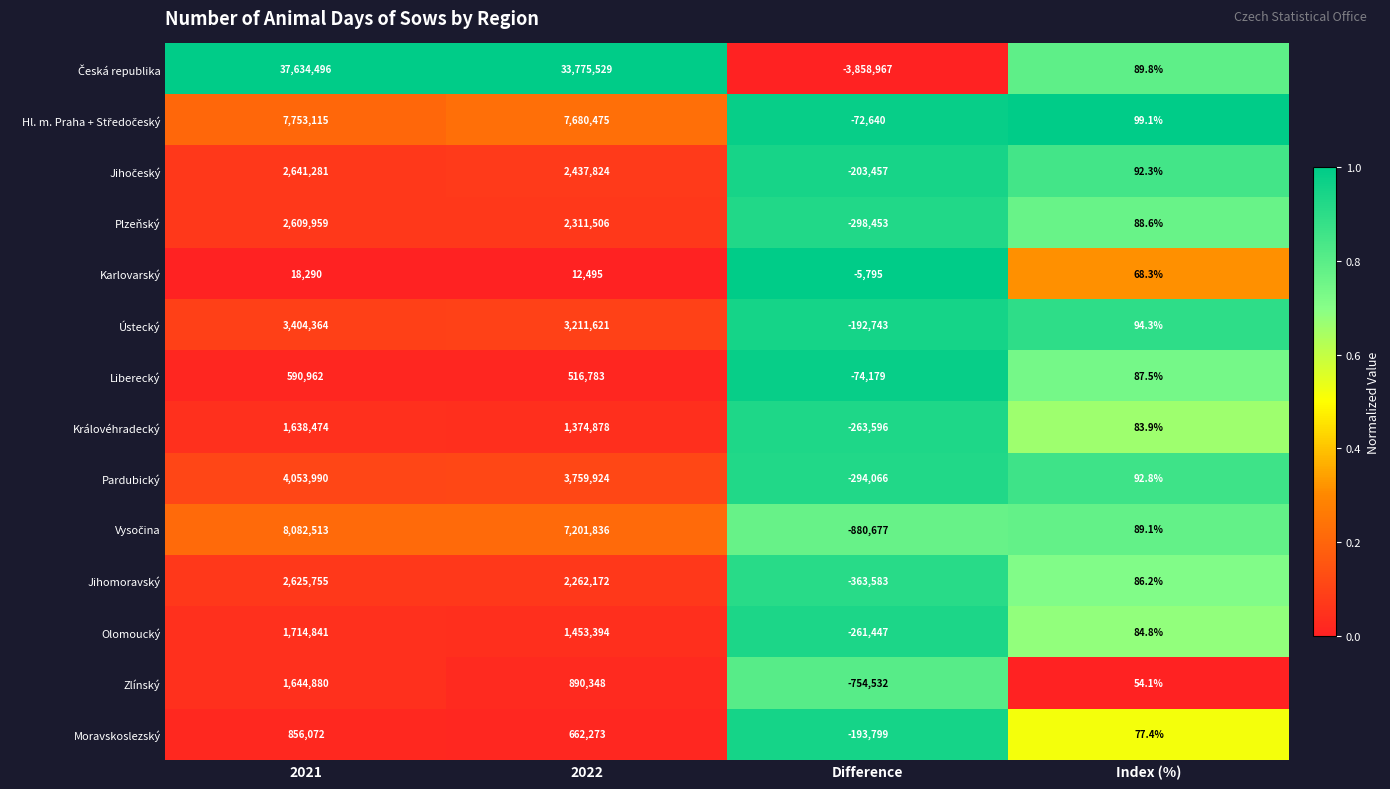

Rank the categories by Olomoucký value from lowest to highest.

Difference, Index (%), 2022, 2021